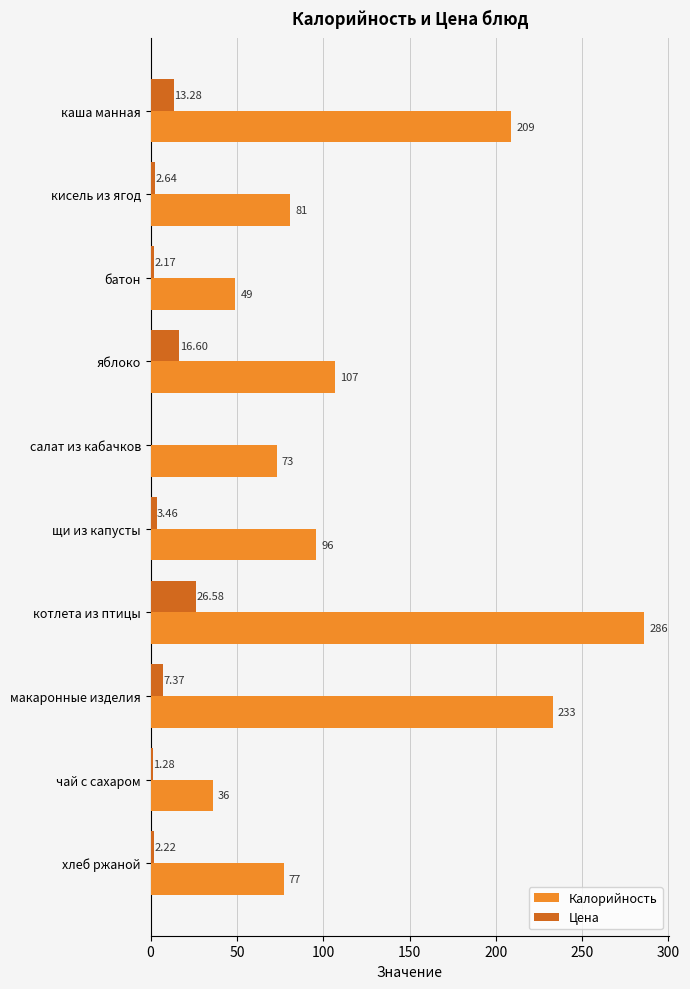

How many values in the Цена series exceed 3?

5